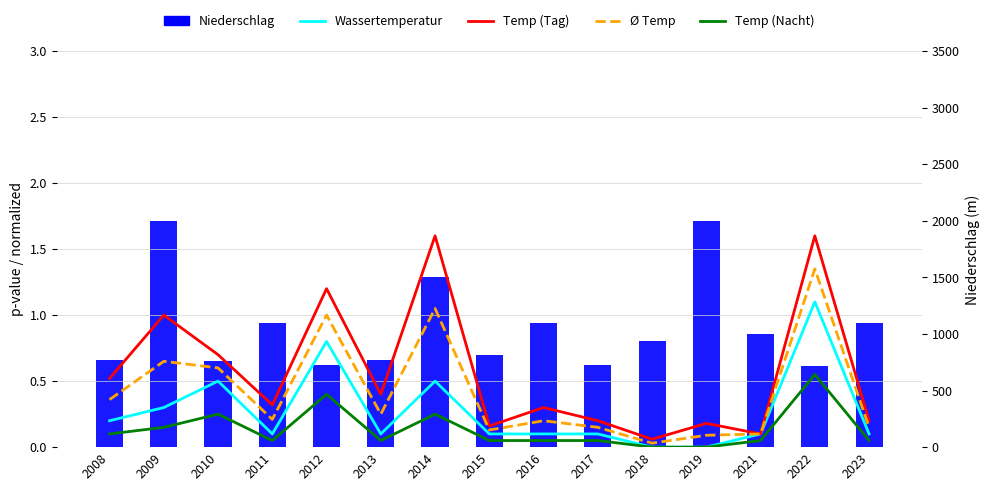

What is the value of the Ø Temp bar at the 6th from the left?

0.2